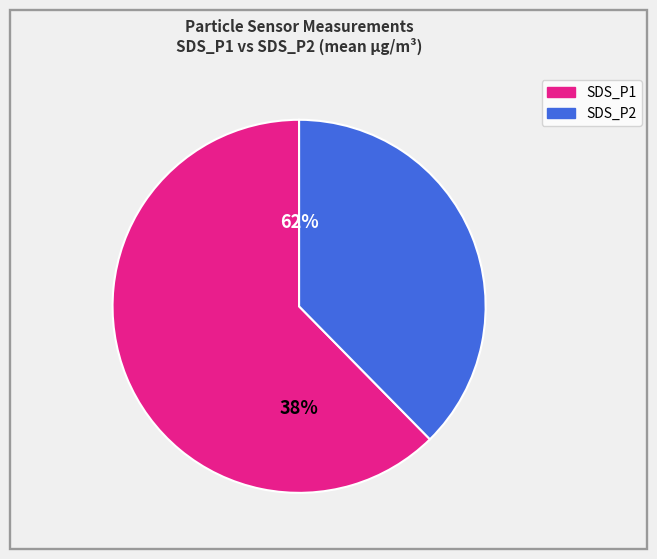

Is the sum of SDS_P2 and SDS_P1 greater than half?

Yes